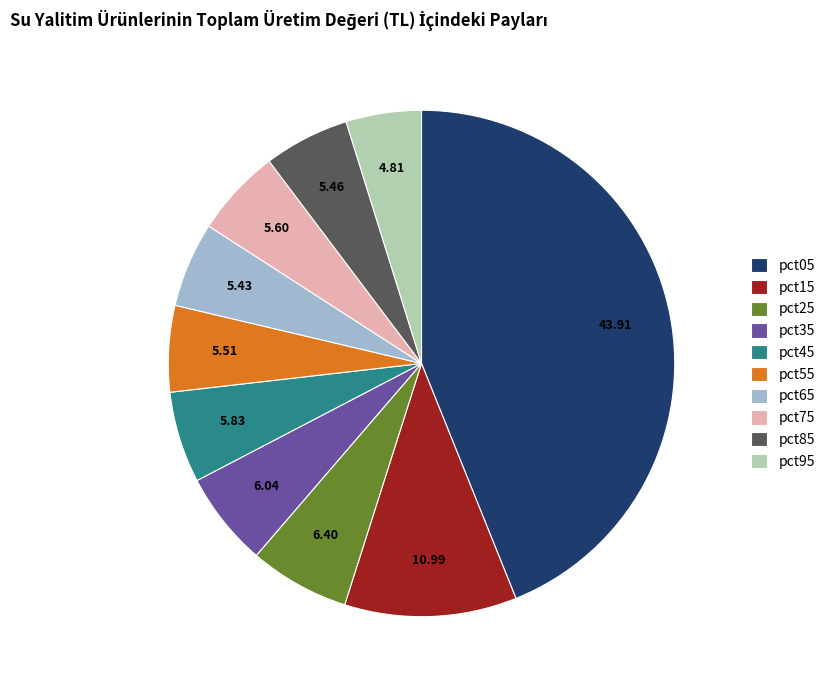

Does any single category account for the majority?

No